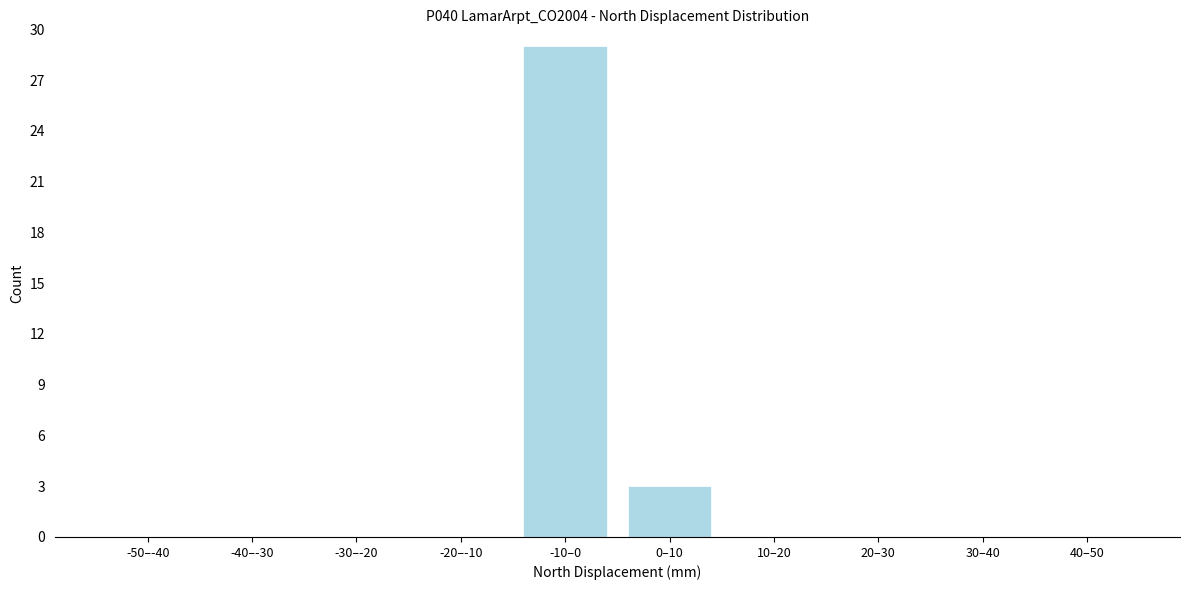

Reading left to right, list all the values displayed in this chart.

-50–-40=0	-40–-30=0	-30–-20=0	-20–-10=0	-10–0=29	0–10=3	10–20=0	20–30=0	30–40=0	40–50=0